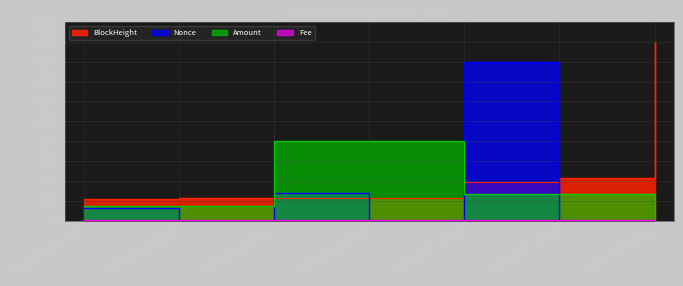

True or false: Fee and BlockHeight cross at least once.

False